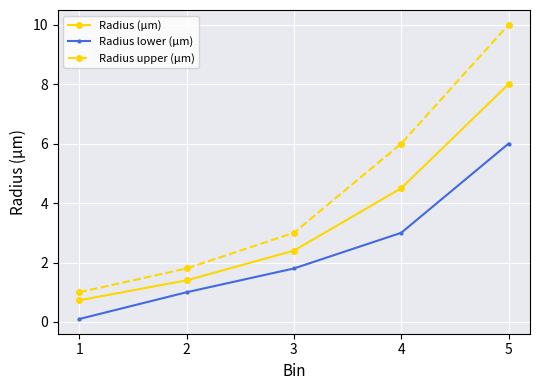

What value does the Radius lower (µm) series have at 1?

0.1